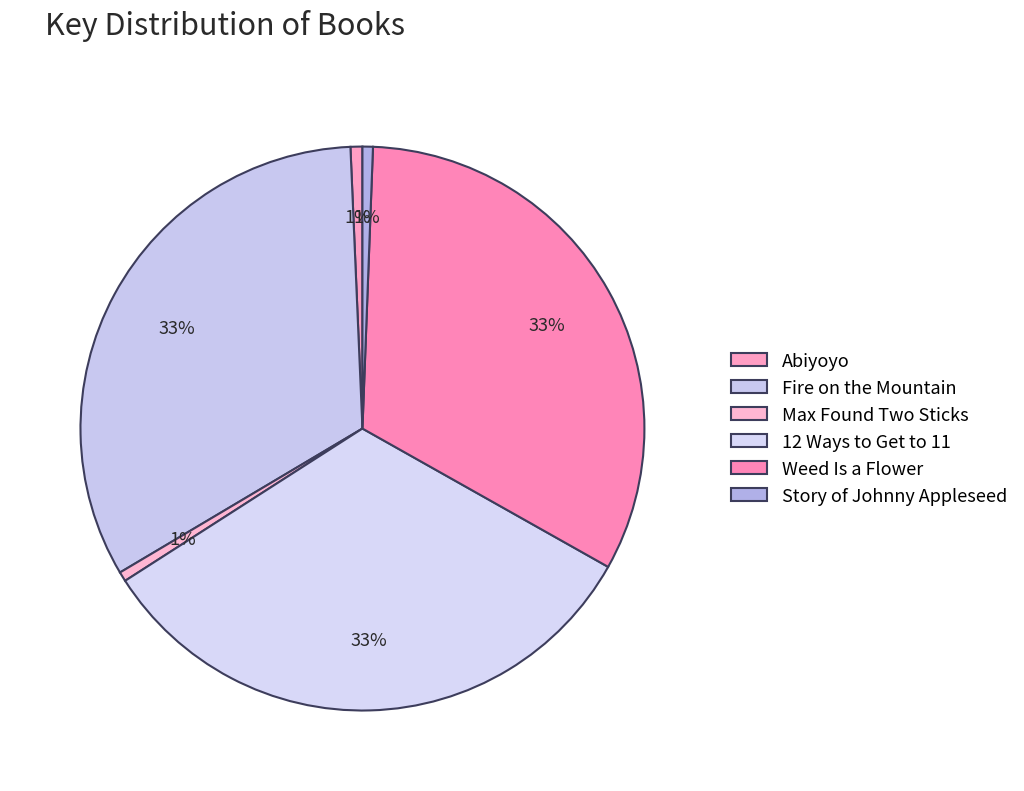

Does any single category account for the majority?

No